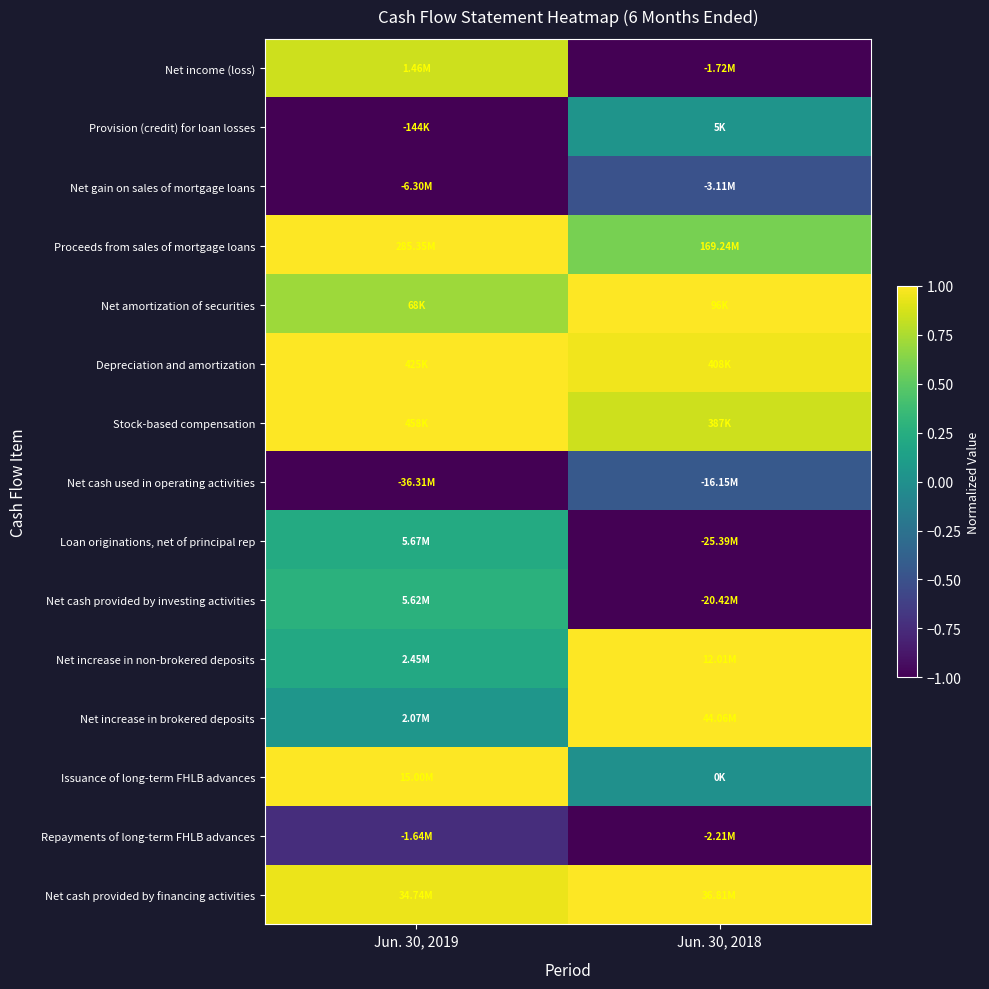

What is the maximum value shown in the chart?

1.0